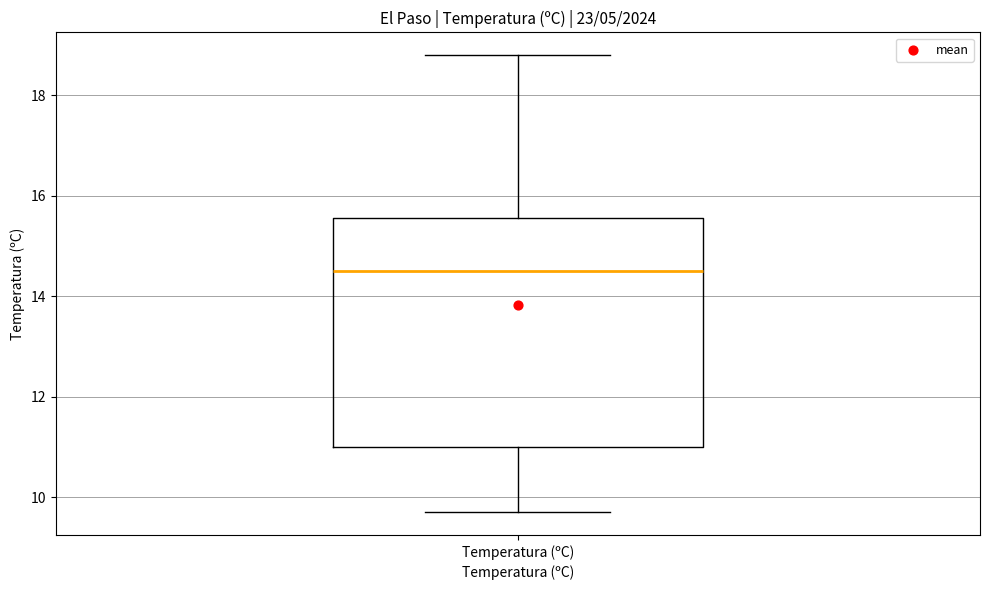

Read this box plot against the y-axis: the position of the median line, the range covered by the box, and the ends of both whiskers. The values are not printed on the chart, so give them approximately, as read against the axis.

median 14.6, box 11.0 to 15.6, whiskers 9.8 to 18.8